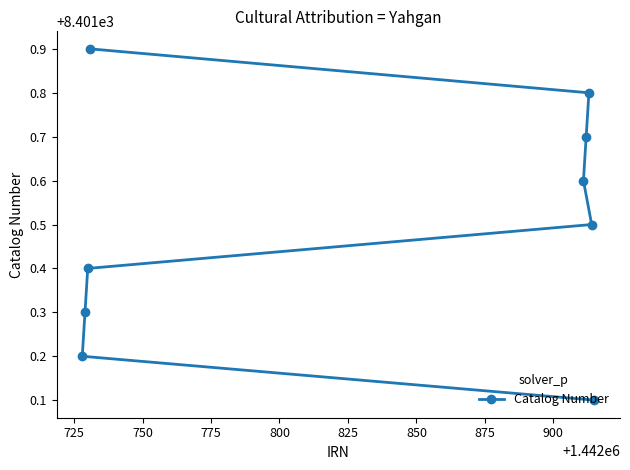

Reading right to left, extract all data points from this chart.

8401.1	8401.5	8401.8	8401.7	8401.6	8401.9	8401.4	8401.3	8401.2